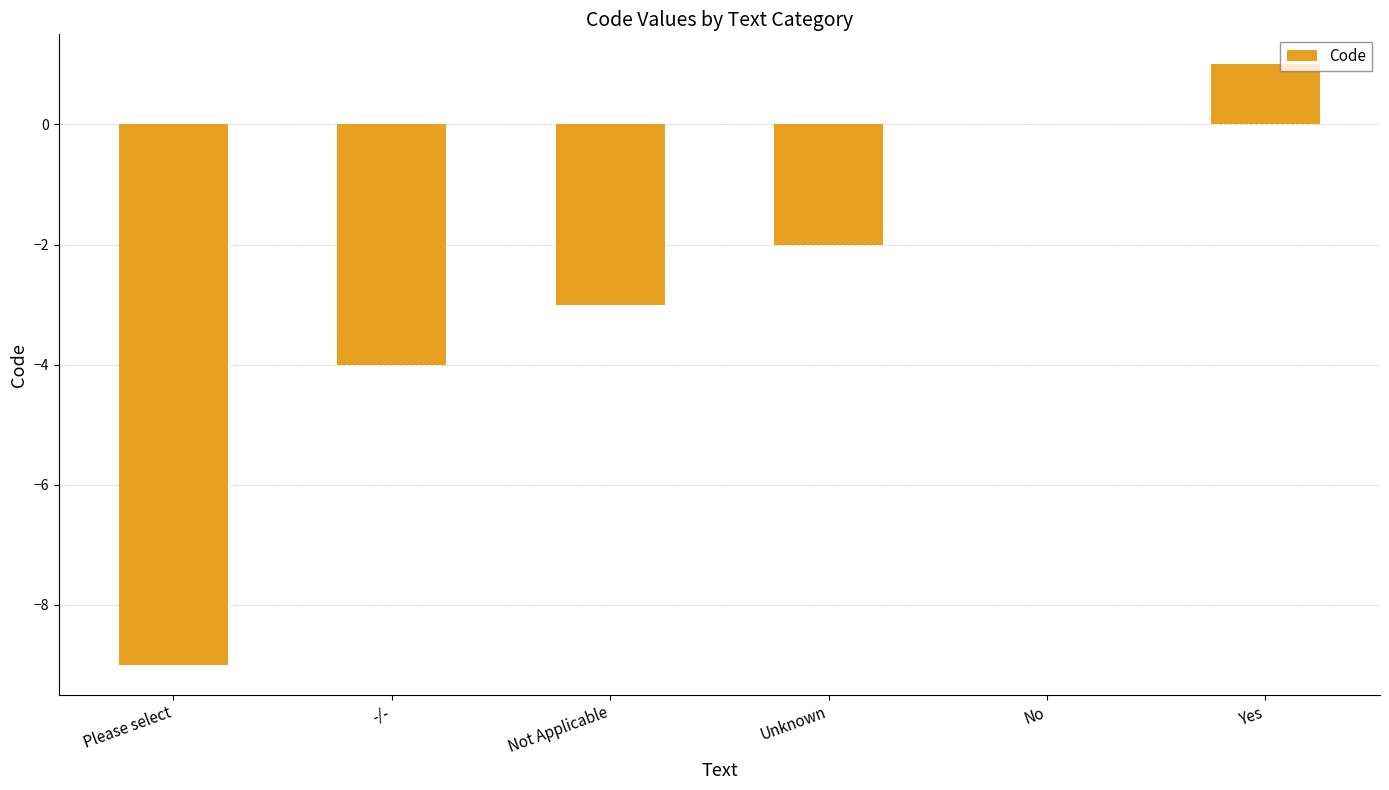

Is it true that the value at -/- is -1?

False